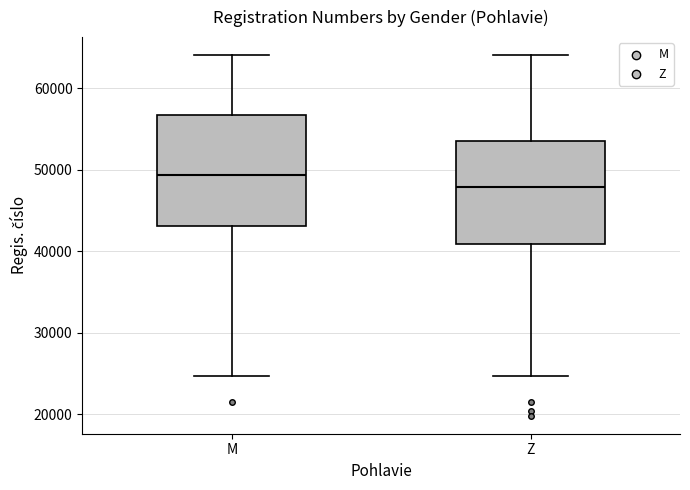

Which box is the tallest, from its lower edge to its upper edge?

M